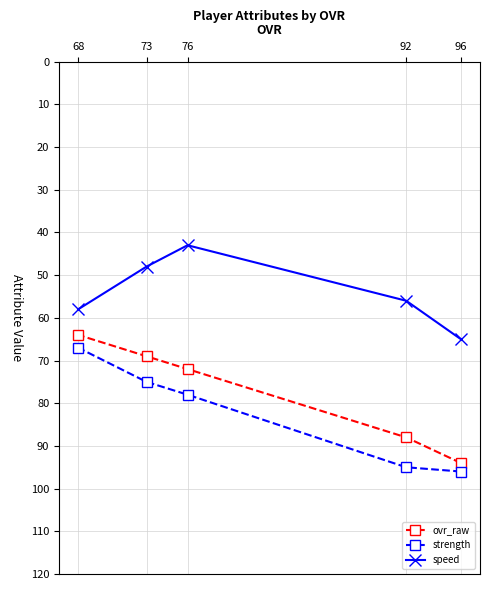

Does the chart have visible grid lines?

Yes